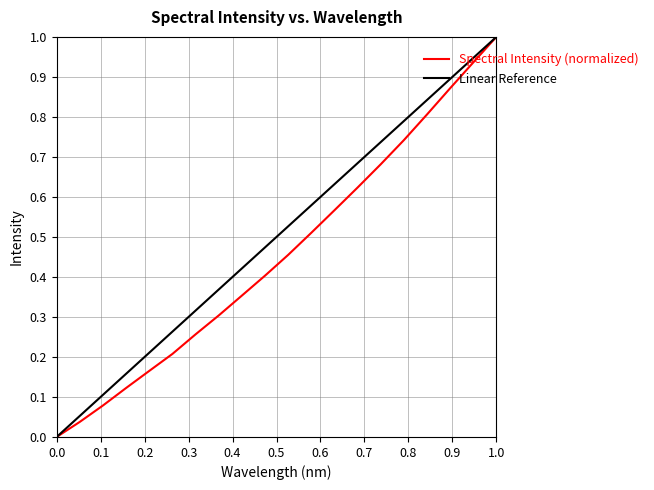

At which label does Spectral Intensity (normalized) reach its peak?

1.0